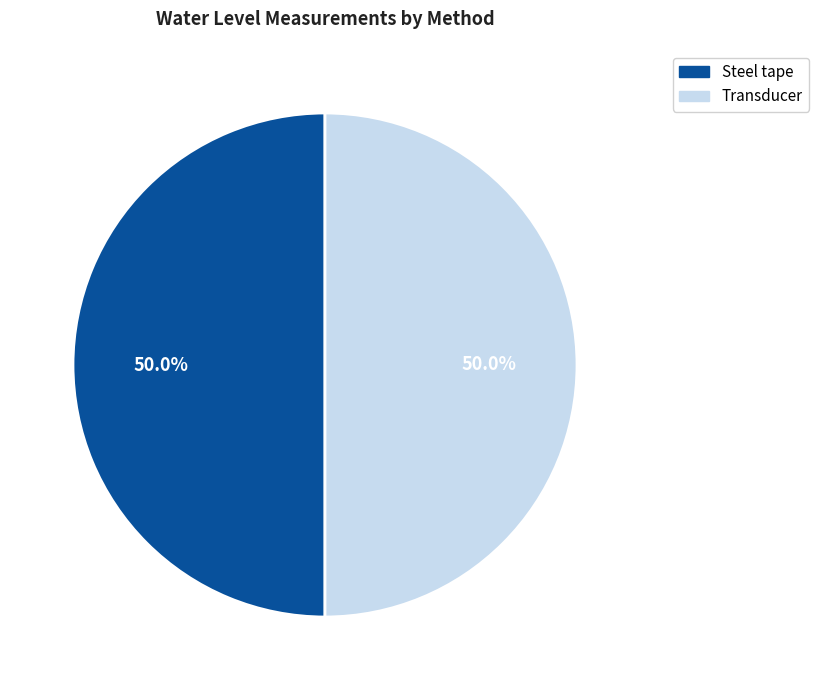

What is the total percentage of Transducer and Steel tape?

100.0%